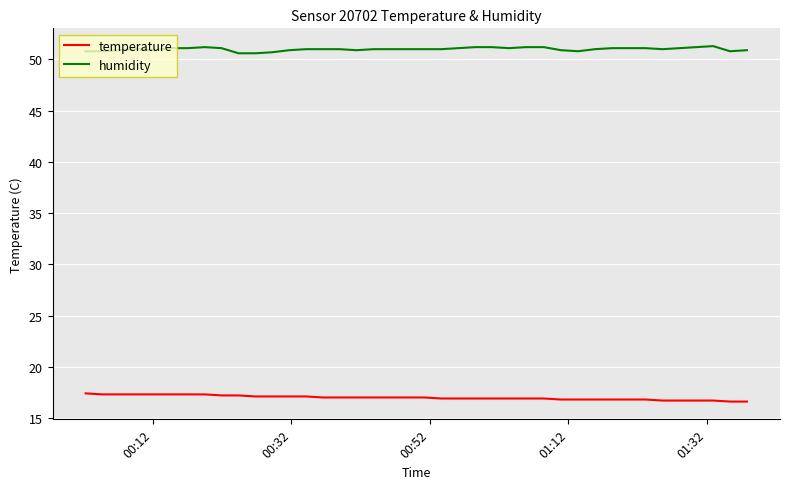

List the series in order of their overall mean, lowest first.

temperature, humidity